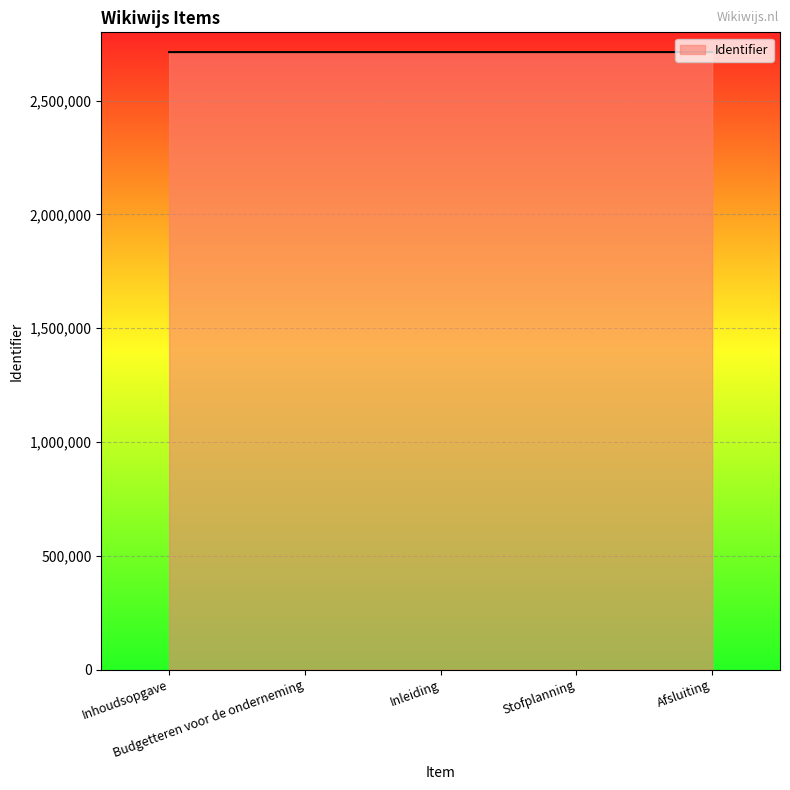

What position from the right is Inleiding?

3